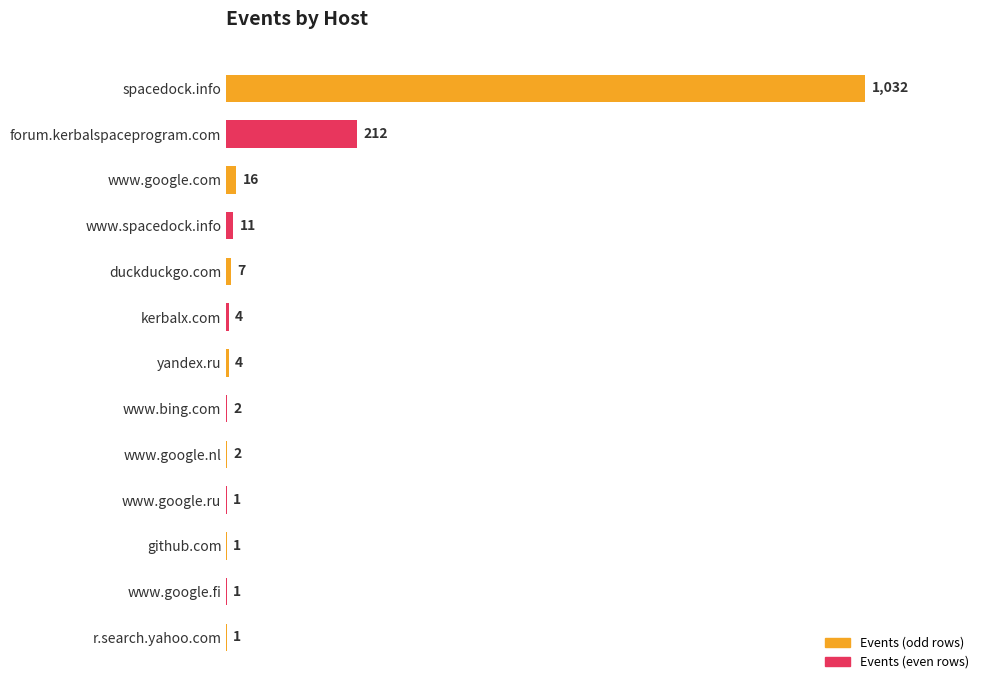

The value at www.google.com is 16. True or false?

True